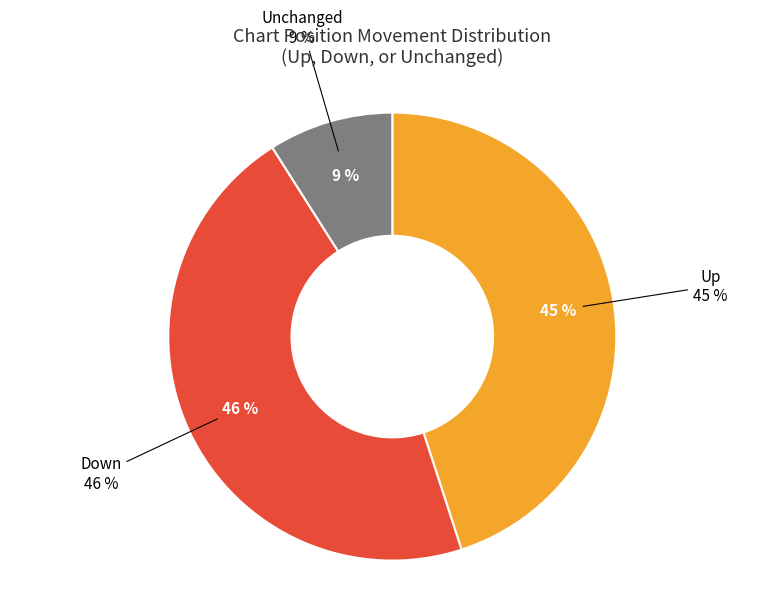

Approximately how many times larger is the value at up compared to down?

1.0